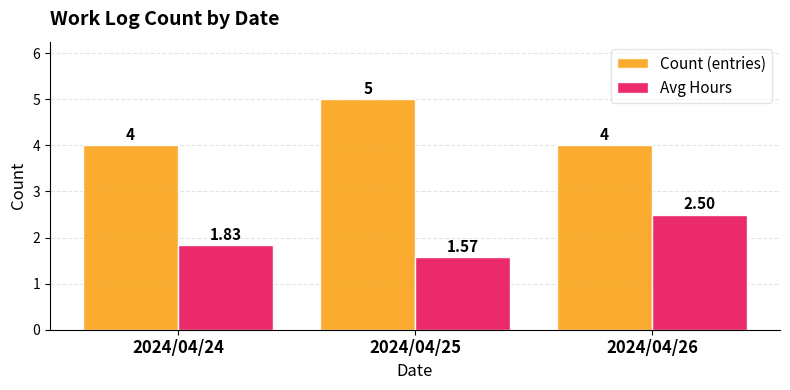

What is the spread (max minus min) of values at 2024/04/26?

1.5